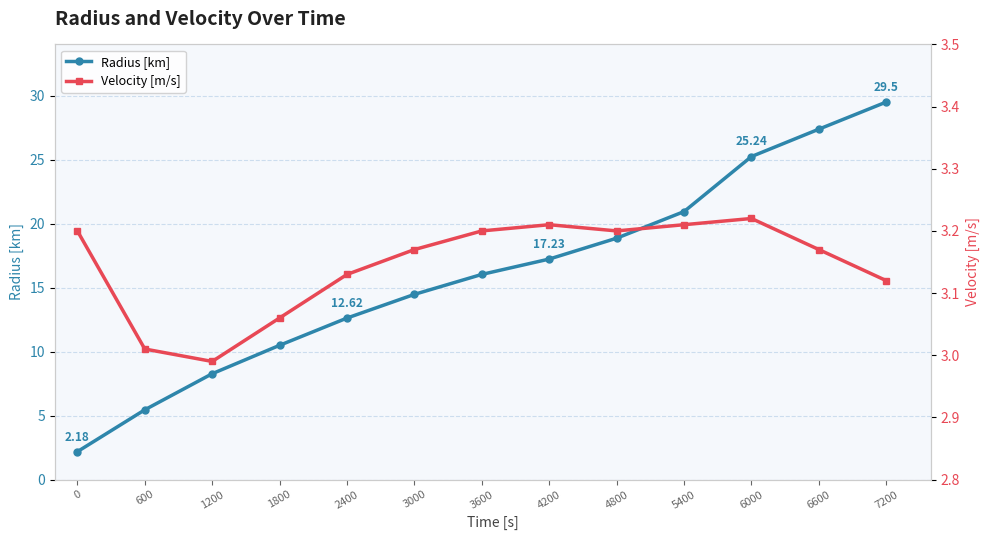

How many series are shown in this chart?

2